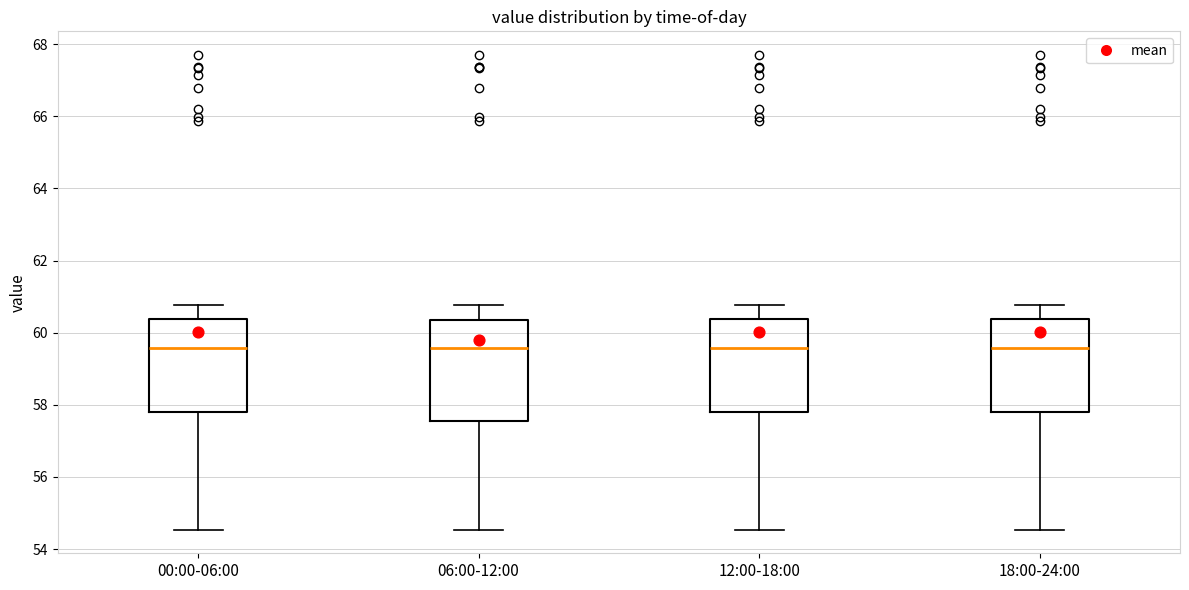

Reading left to right, transcribe this box plot: for each box, give where its median line is, the range the box spans, and where its two whiskers end, as read against the y-axis. The values are not printed on the chart, so give them approximately, as read against the axis.

00:00-06:00: median 59.6, box 57.8 to 60.4, whiskers 54.6 to 60.8
06:00-12:00: median 59.6, box 57.6 to 60.4, whiskers 54.6 to 60.8
12:00-18:00: median 59.6, box 57.8 to 60.4, whiskers 54.6 to 60.8
18:00-24:00: median 59.6, box 57.8 to 60.4, whiskers 54.6 to 60.8